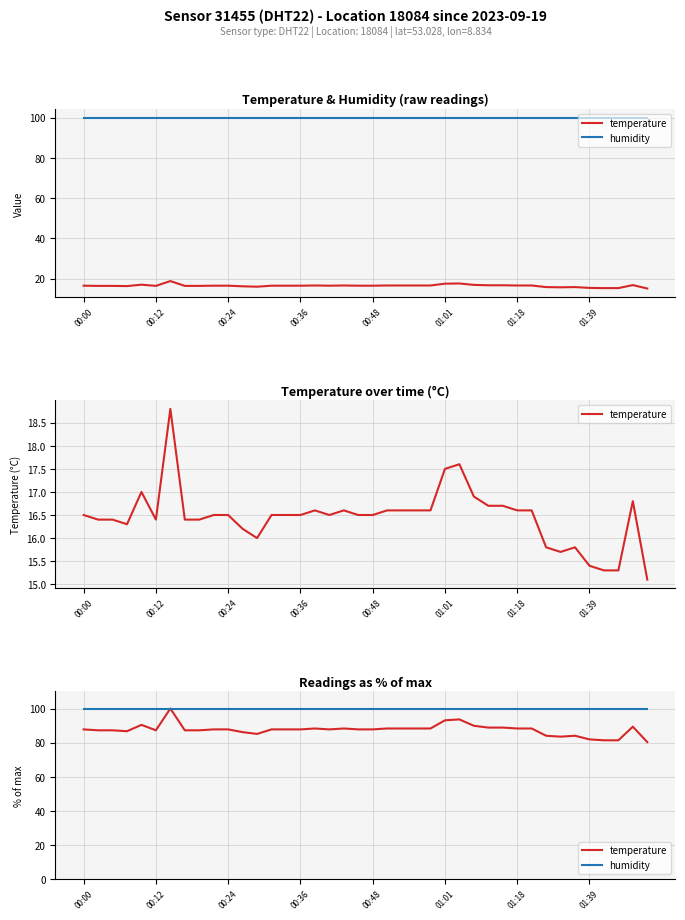

Is this an area chart (filled region under the line)?

No